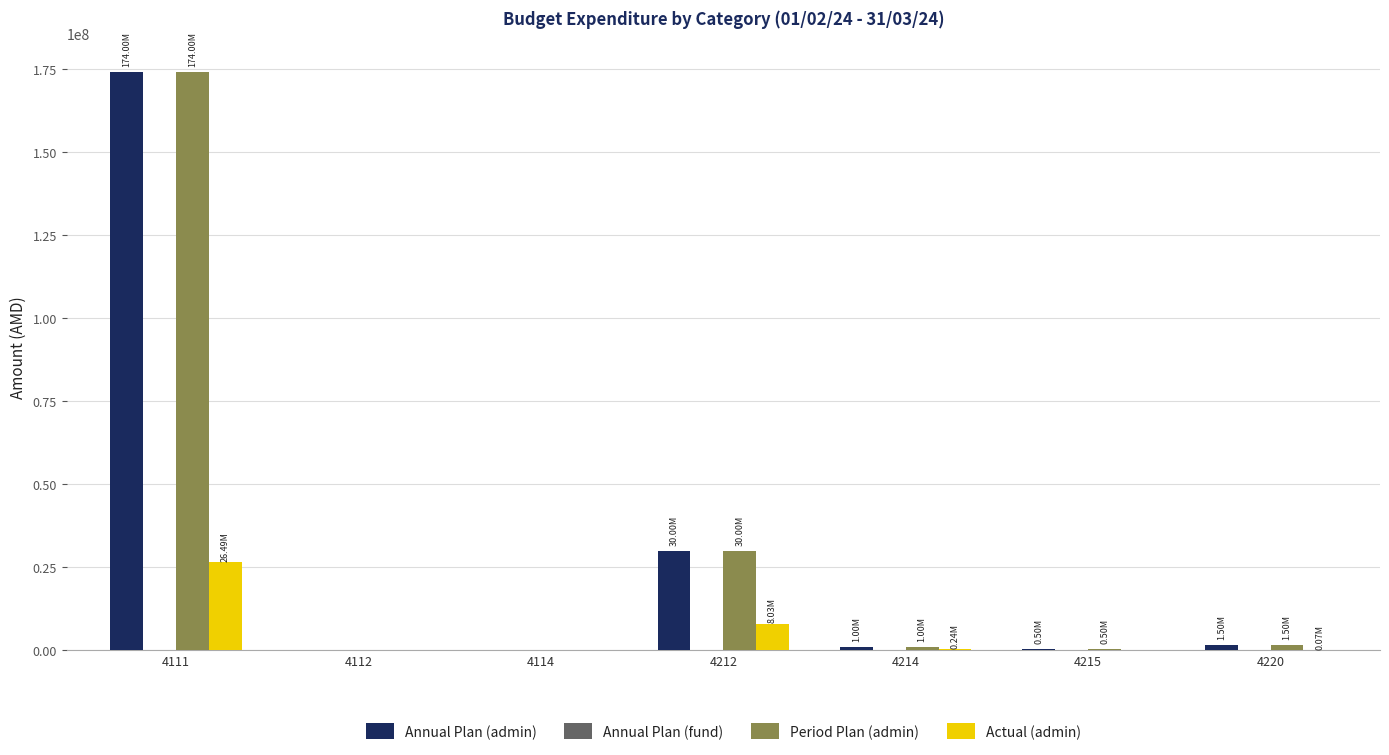

What is the total value across all series at 4215?

1000000